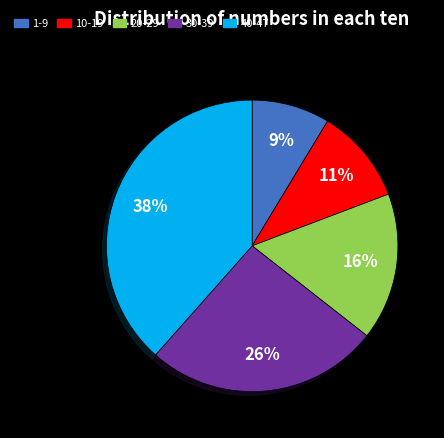

How many slices are in this pie chart?

5